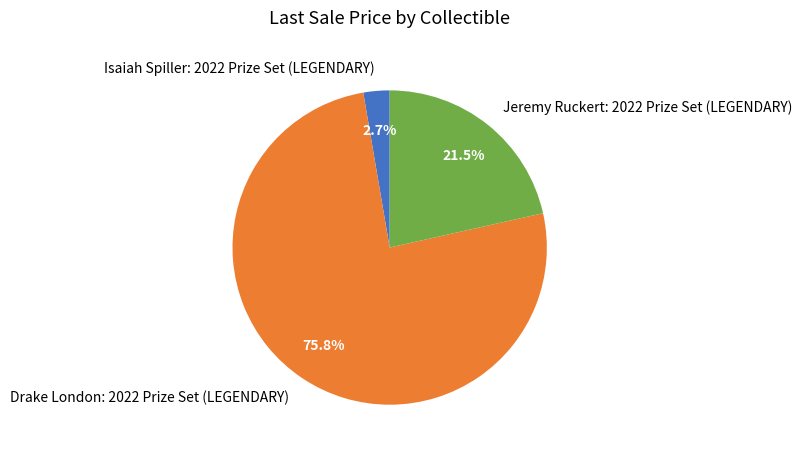

Between Drake London: 2022 Prize Set (LEGENDARY) and Jeremy Ruckert: 2022 Prize Set (LEGENDARY), which is larger?

Drake London: 2022 Prize Set (LEGENDARY)